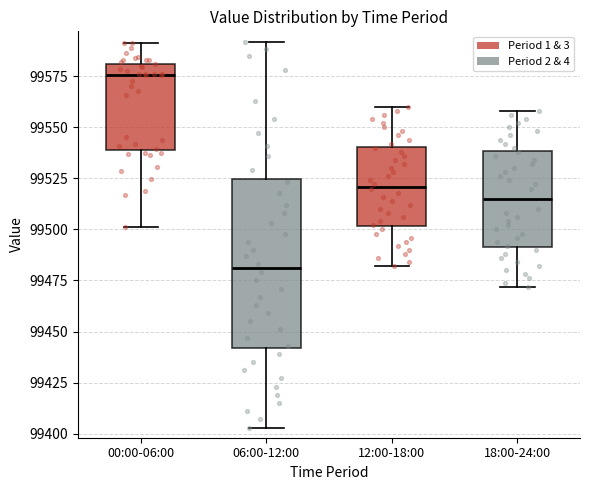

Reading left to right, read every box against the y-axis: the position of its median line, the range the box covers, and the ends of its whiskers. The values are not printed on the chart, so give them approximately, as read against the axis.

00:00-06:00: median 99575, box 99540 to 99580, whiskers 99500 to 99590
06:00-12:00: median 99480, box 99440 to 99525, whiskers 99405 to 99590
12:00-18:00: median 99520, box 99500 to 99540, whiskers 99480 to 99560
18:00-24:00: median 99515, box 99490 to 99540, whiskers 99470 to 99560